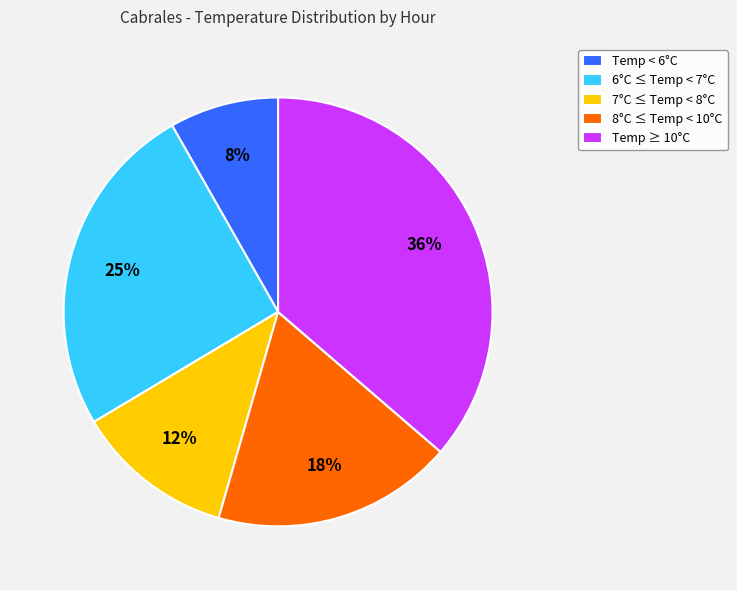

Is there a majority slice in this chart?

No